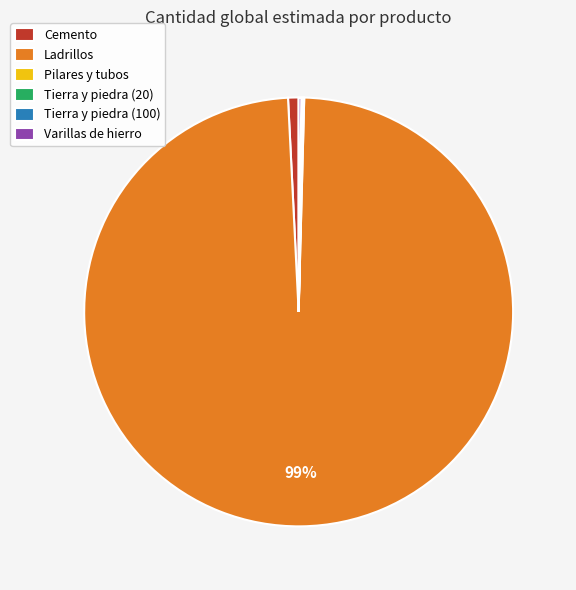

To the nearest percent, what is the average slice percentage?

17%